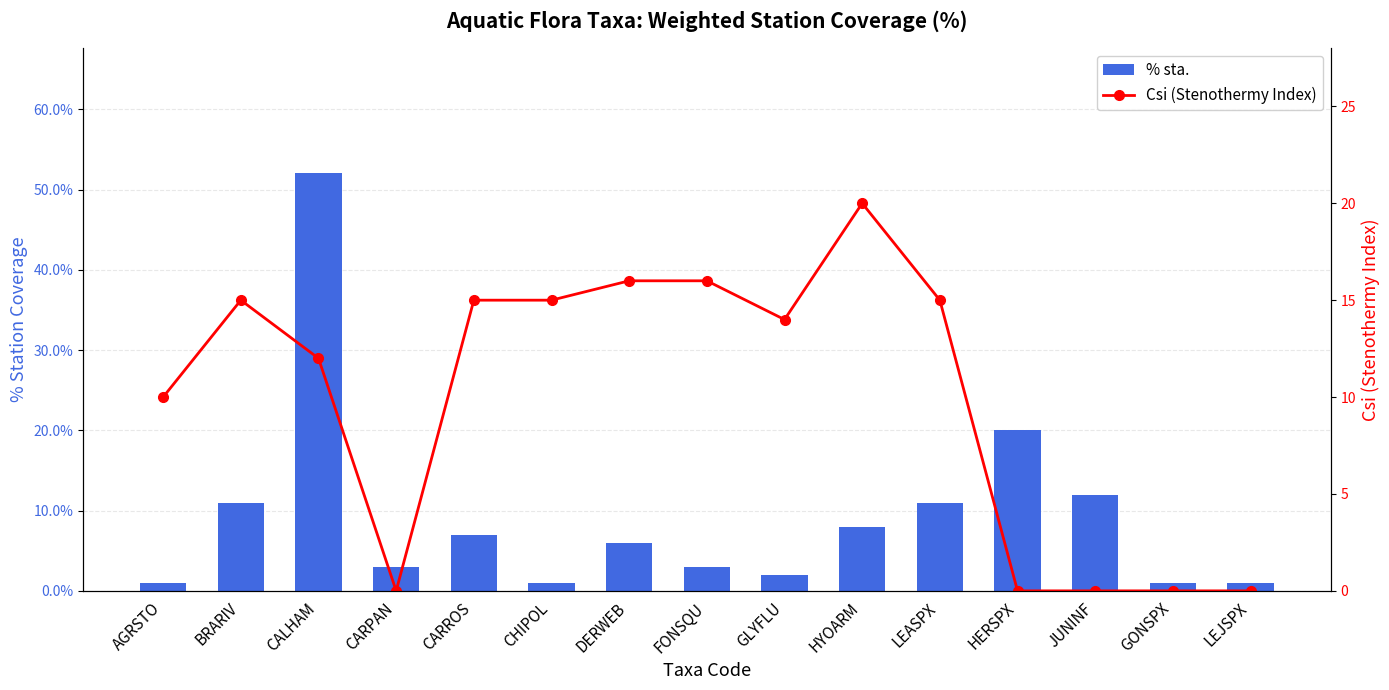

What is the sum of the % sta. values at GLYFLU and LEASPX?

0.1